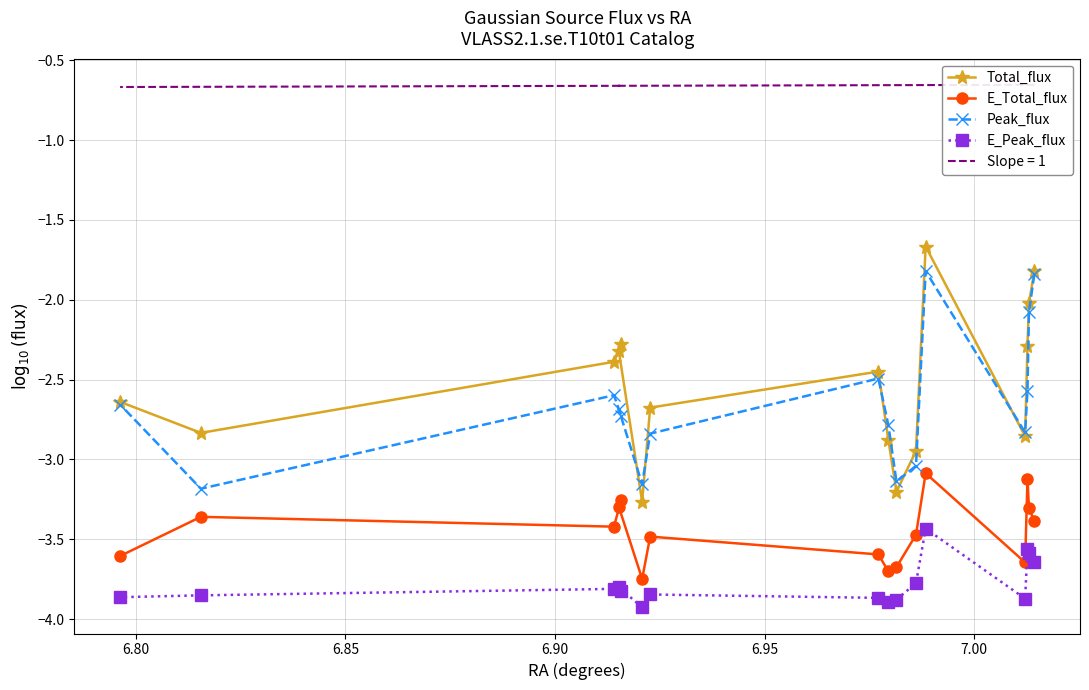

Does the chart have visible grid lines?

Yes